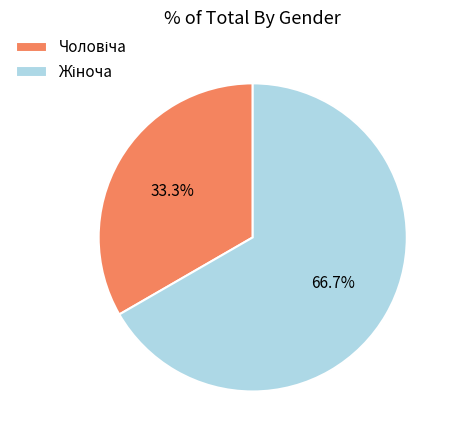

Does any single category account for the majority?

Yes